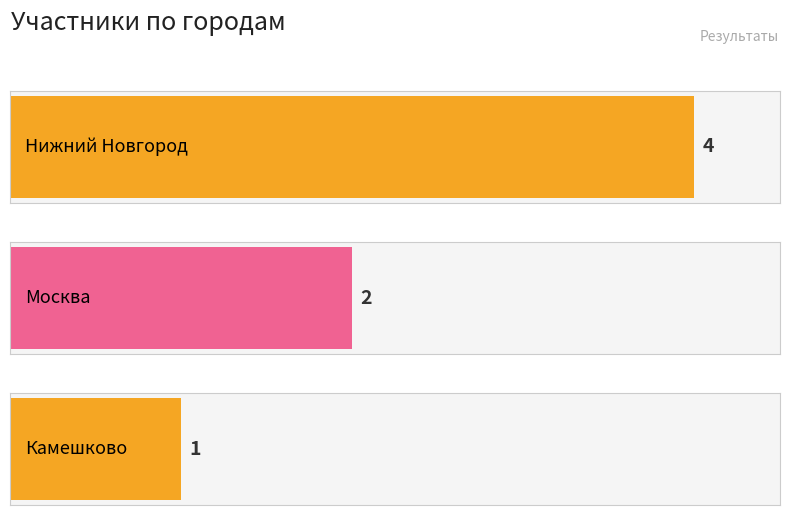

List the labels in order of value, largest first.

Нижний Новгород, Москва, Камешково